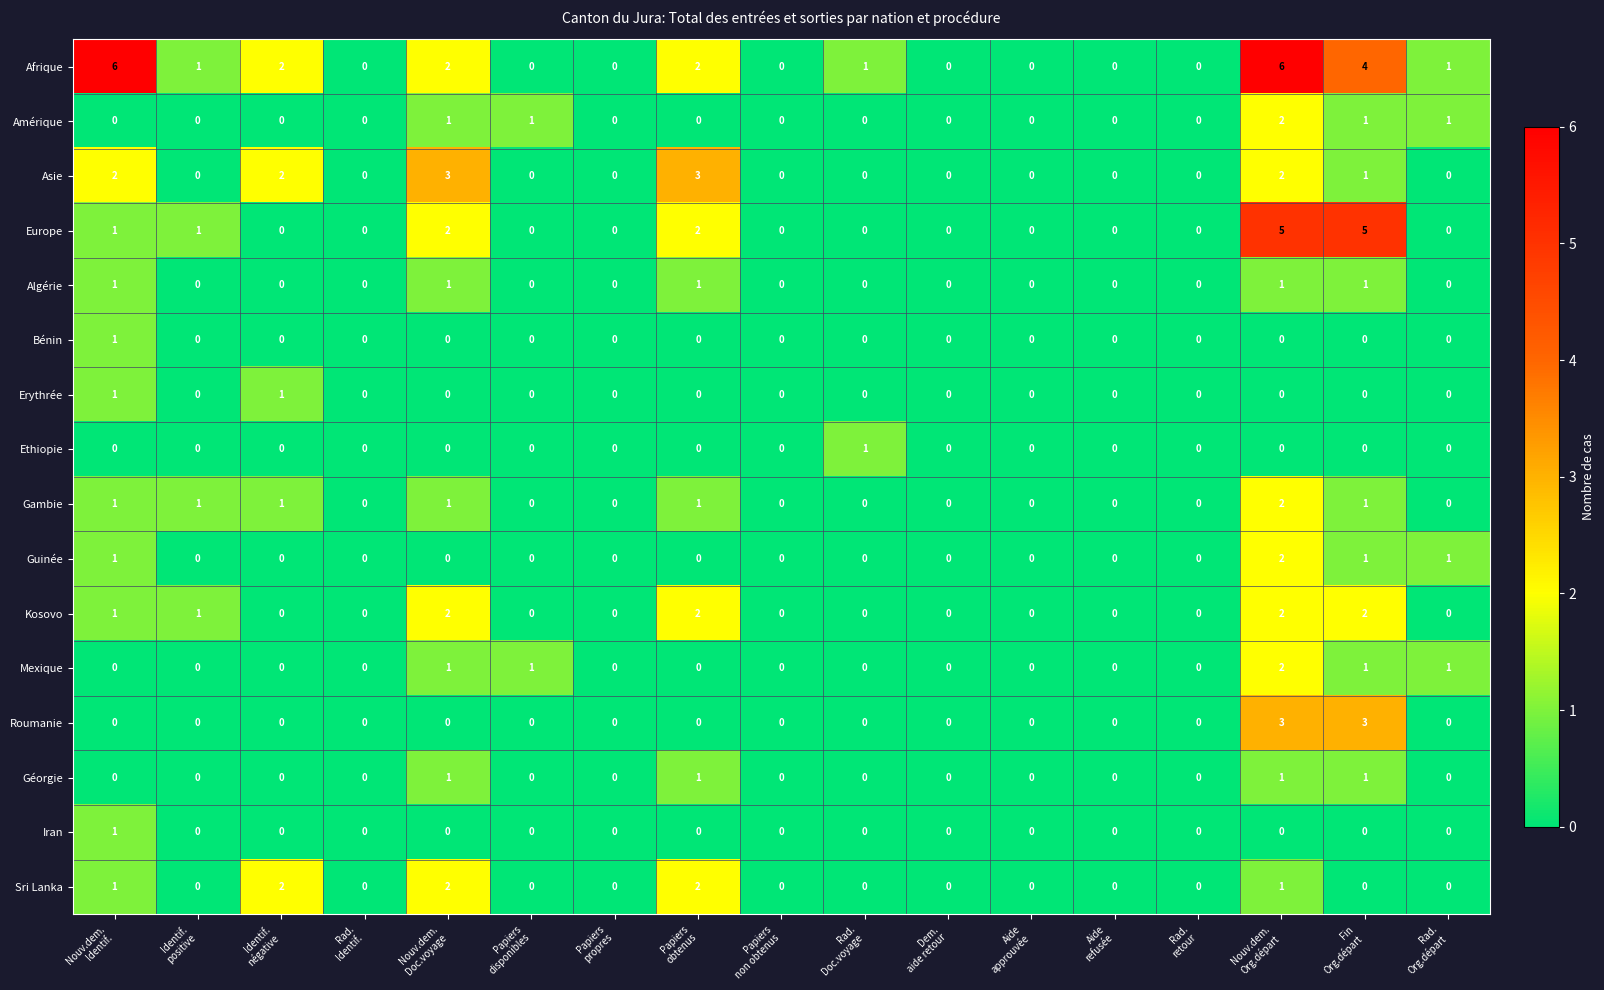

Which series has the largest total across all categories?

Afrique